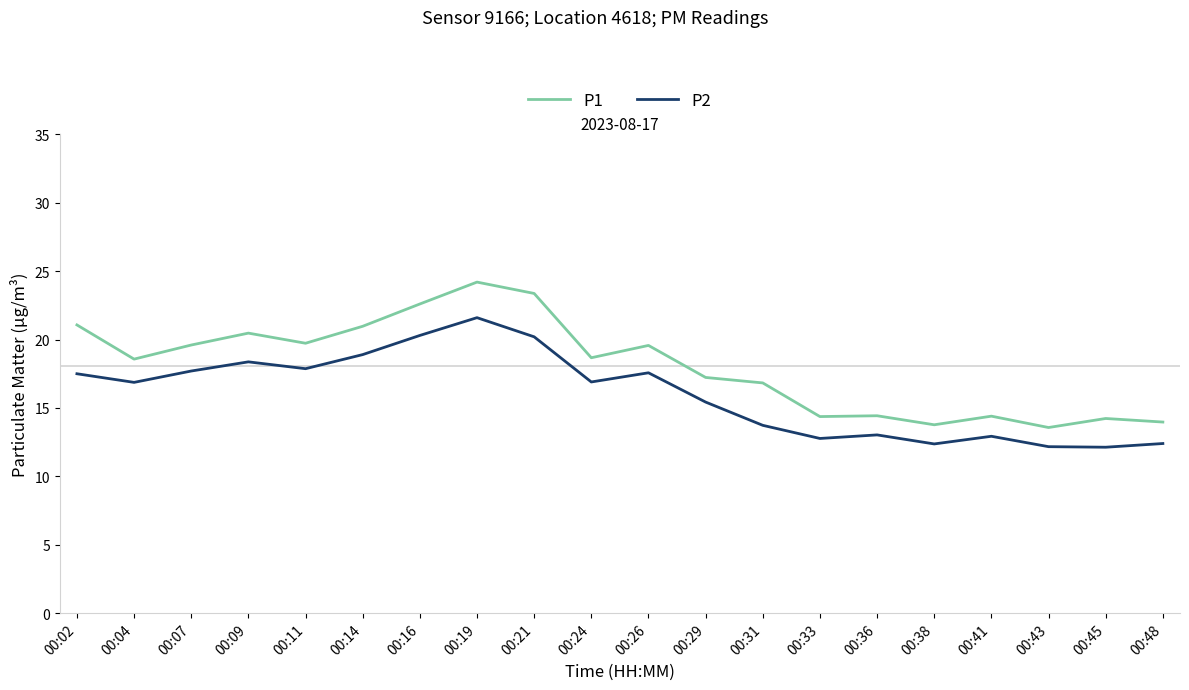

What is the difference between the maximum and minimum values in the P2 series?

9.5